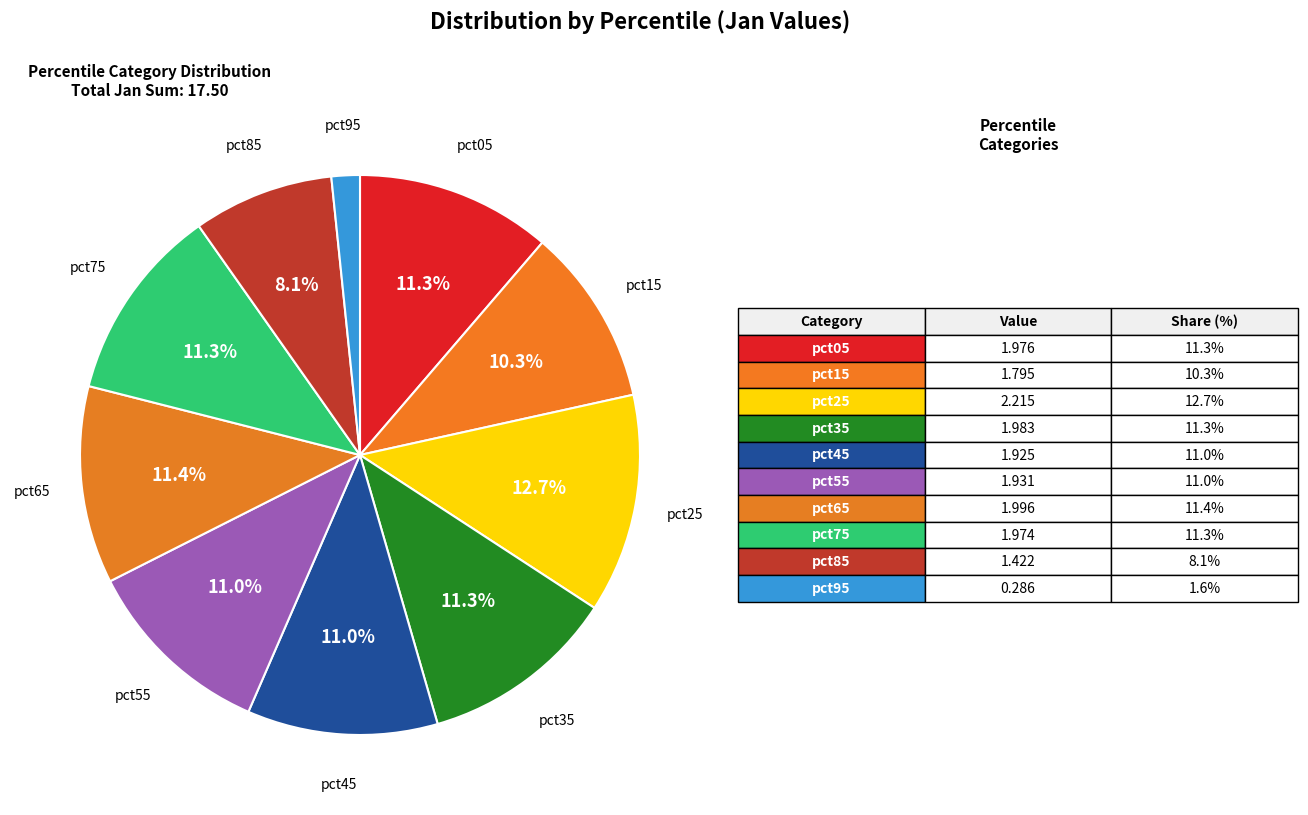

How many slices are in this pie chart?

10